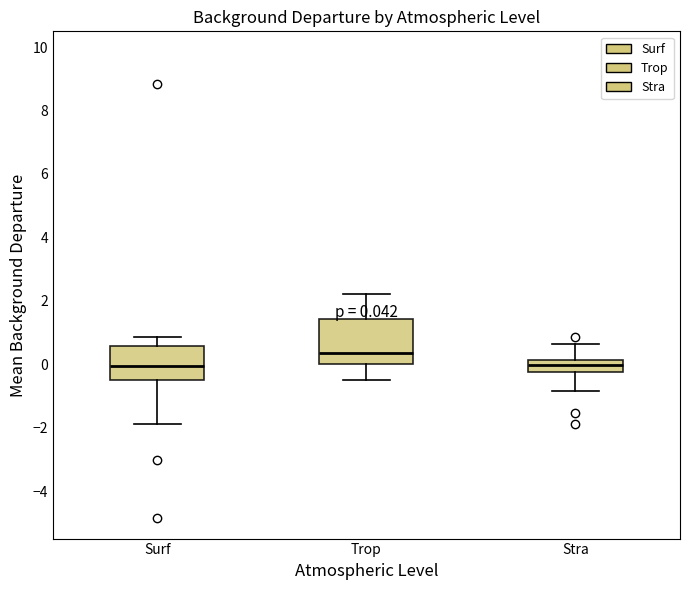

Comparing the boxes themselves (not the whiskers), which one is the tallest?

Trop